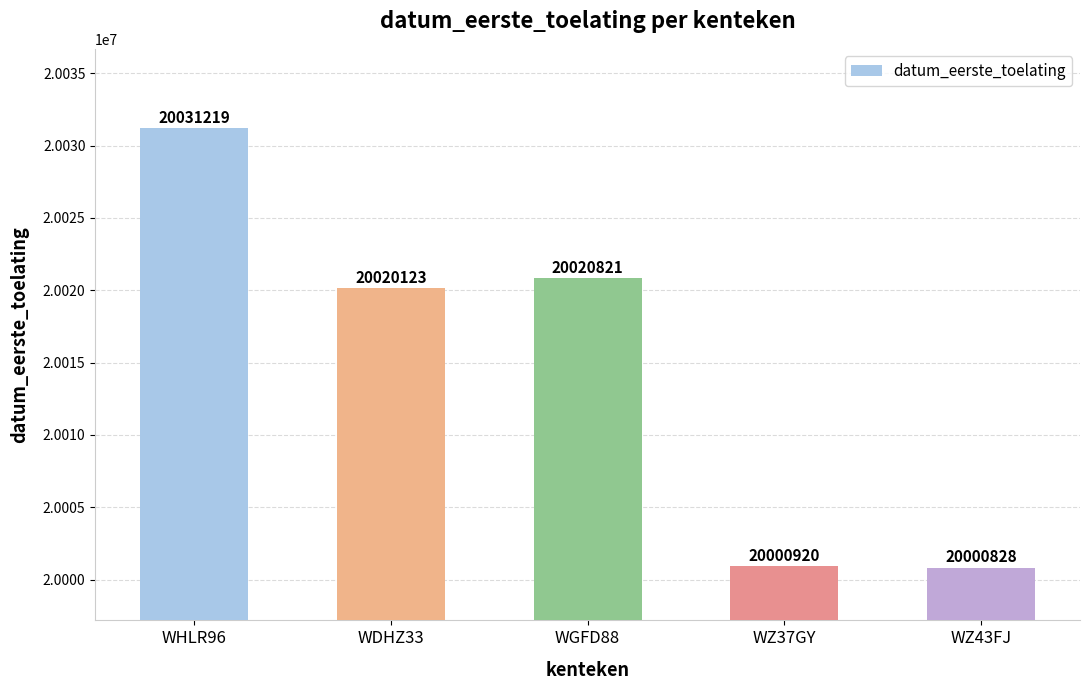

Reading left to right, what are all the values shown in this chart?

20031219	20020123	20020821	20000920	20000828